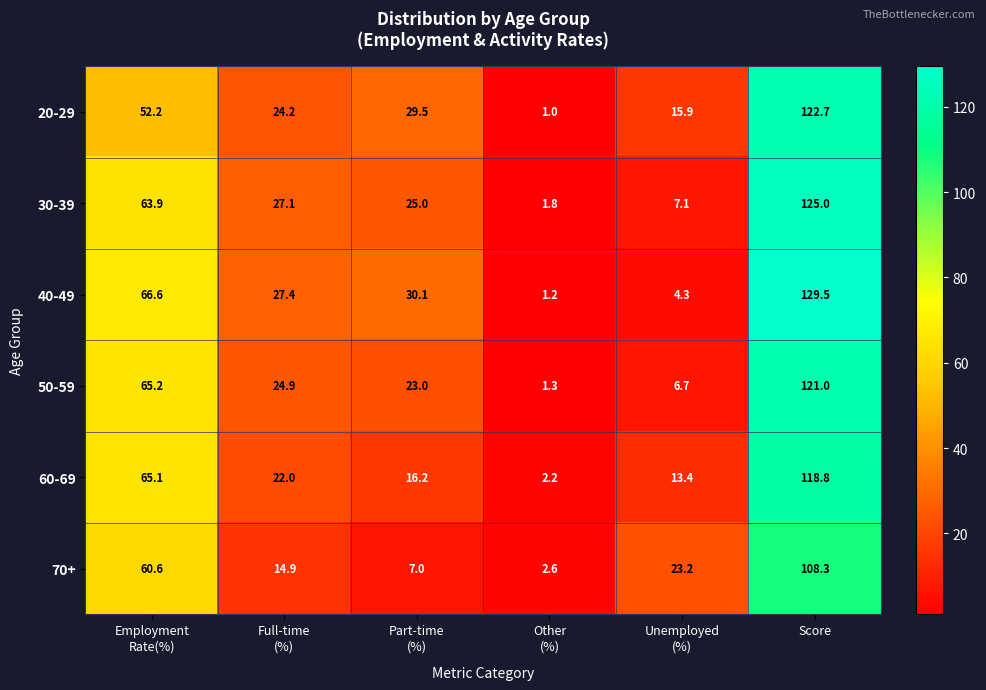

At which category does the chart reach its peak across all series?

Score